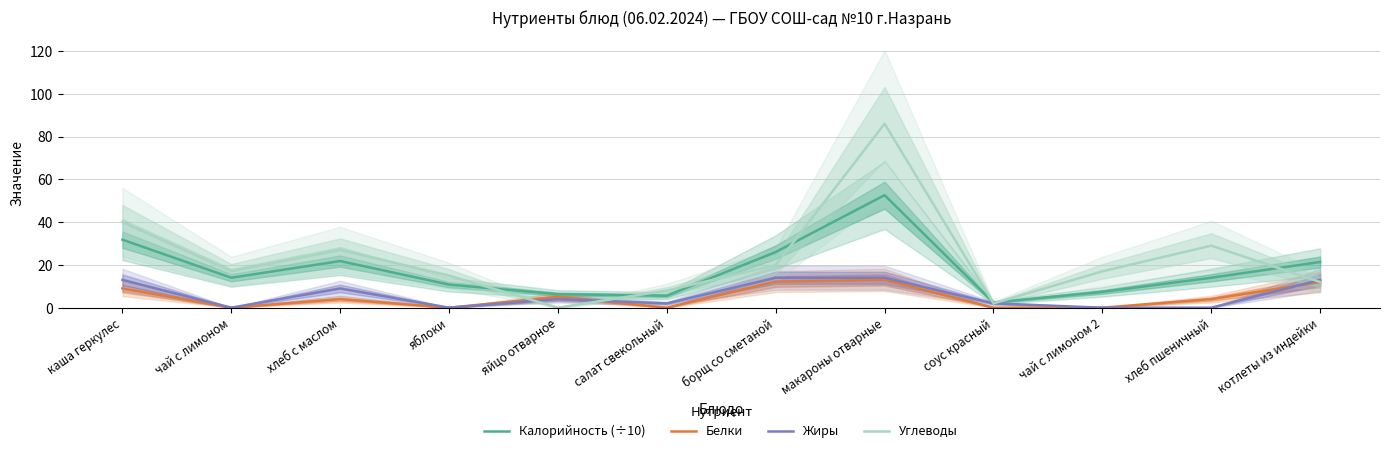

Reading left to right, extract all data points from this chart.

Калорийность (÷10): 31.8	14.0	21.8	10.8	6.3	5.6	26.0	52.6	2.4	7.4	14.0	21.4
Белки: 9.0	0.0	4.0	0.0	5.0	0.0	12.2	13.0	0.0	0.0	4.0	12.0
Жиры: 13.0	0.0	9.0	0.0	4.0	2.0	14.0	14.0	2.0	0.0	0.0	13.0
Углеводы: 40.0	17.0	27.0	15.0	0.0	8.0	19.9	86.0	2.0	17.0	29.0	12.0